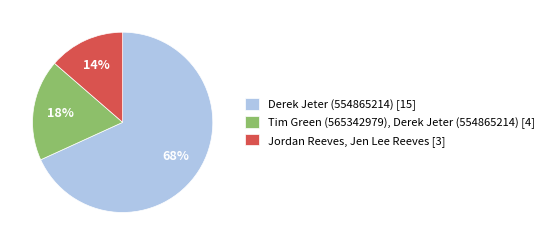

Do Tim Green (565342979), Derek Jeter (554865214) [4] and Derek Jeter (554865214) [15] together represent more than half of the pie?

Yes